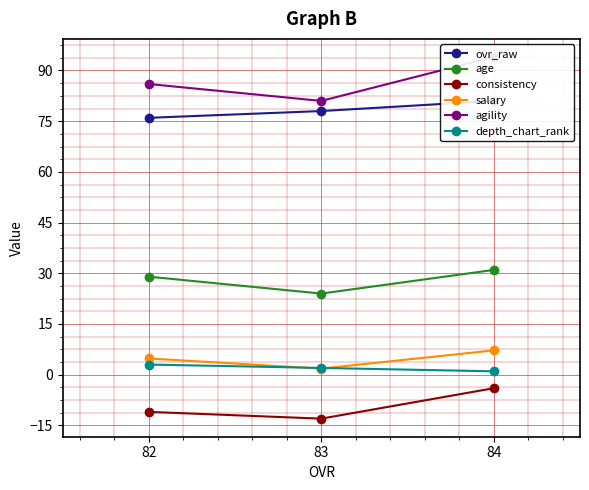

Which series has the largest total across all categories?

agility